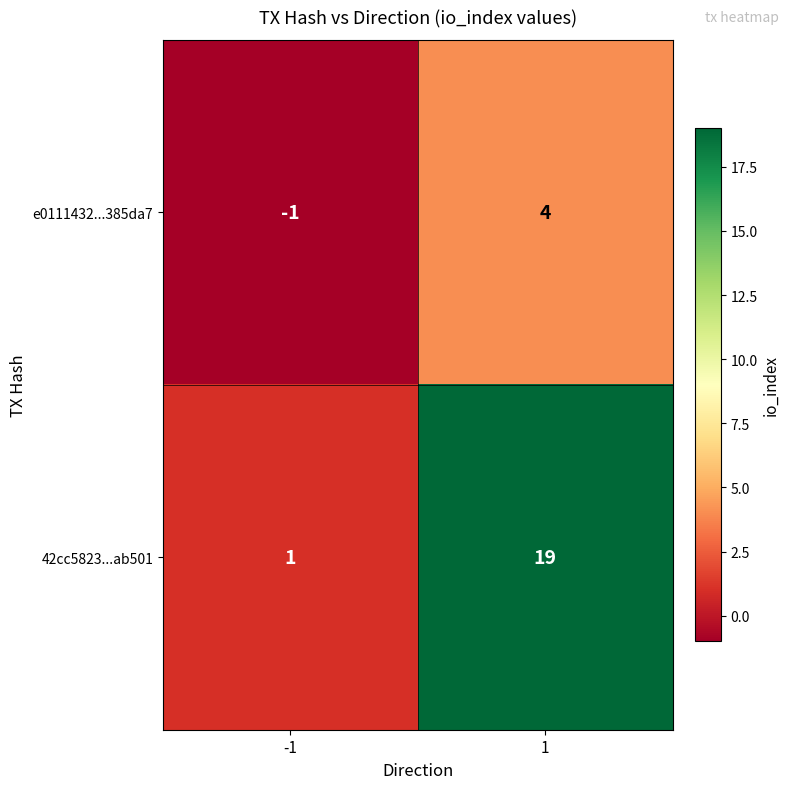

What is the sum of all 42cc5823...ab501 values?

20